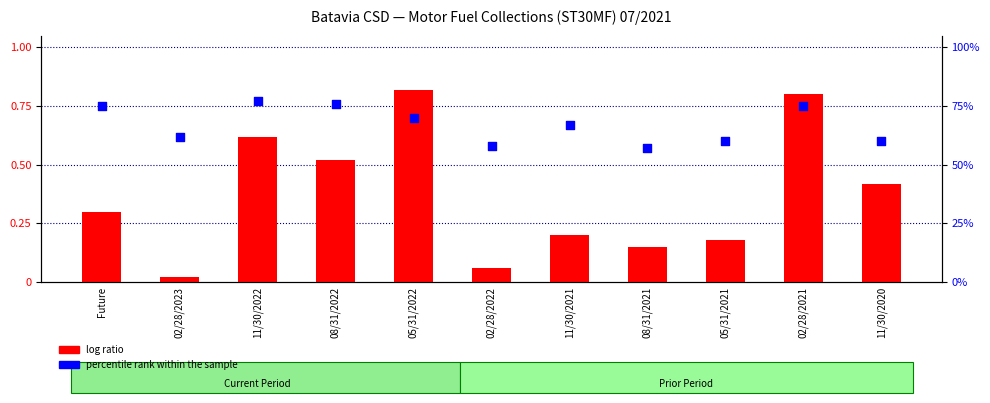

Is the value of log ratio at 08/31/2021 greater than the value of percentile rank within the sample at 11/30/2022?

No